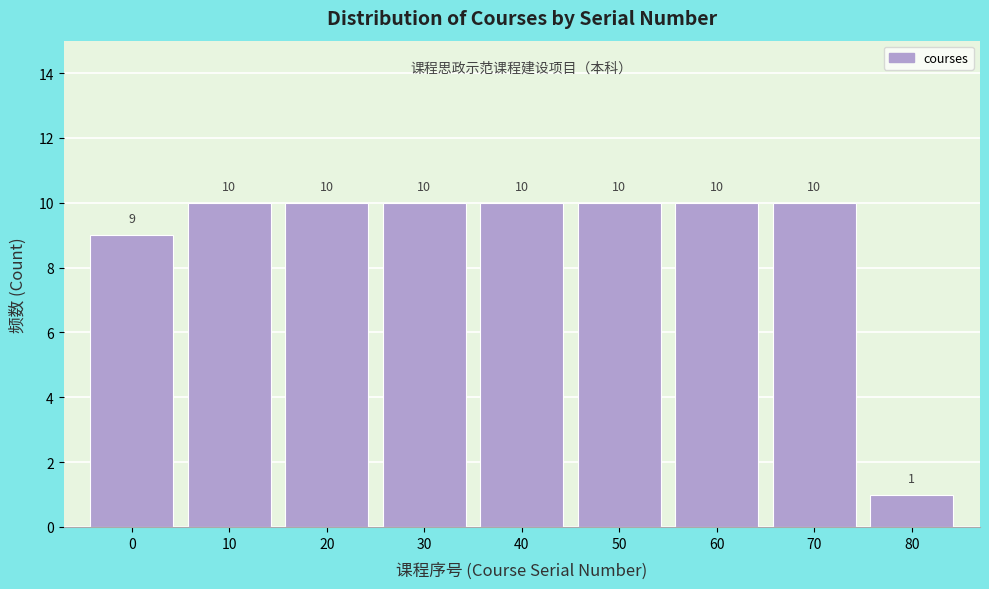

Reading left to right, transcribe all the data shown in this chart.

0=9	10=10	20=10	30=10	40=10	50=10	60=10	70=10	80=1